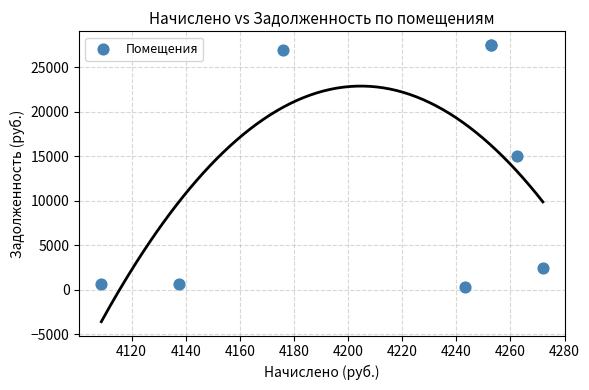

What Y value in the scatter plot is closest to 13929?

15062.5